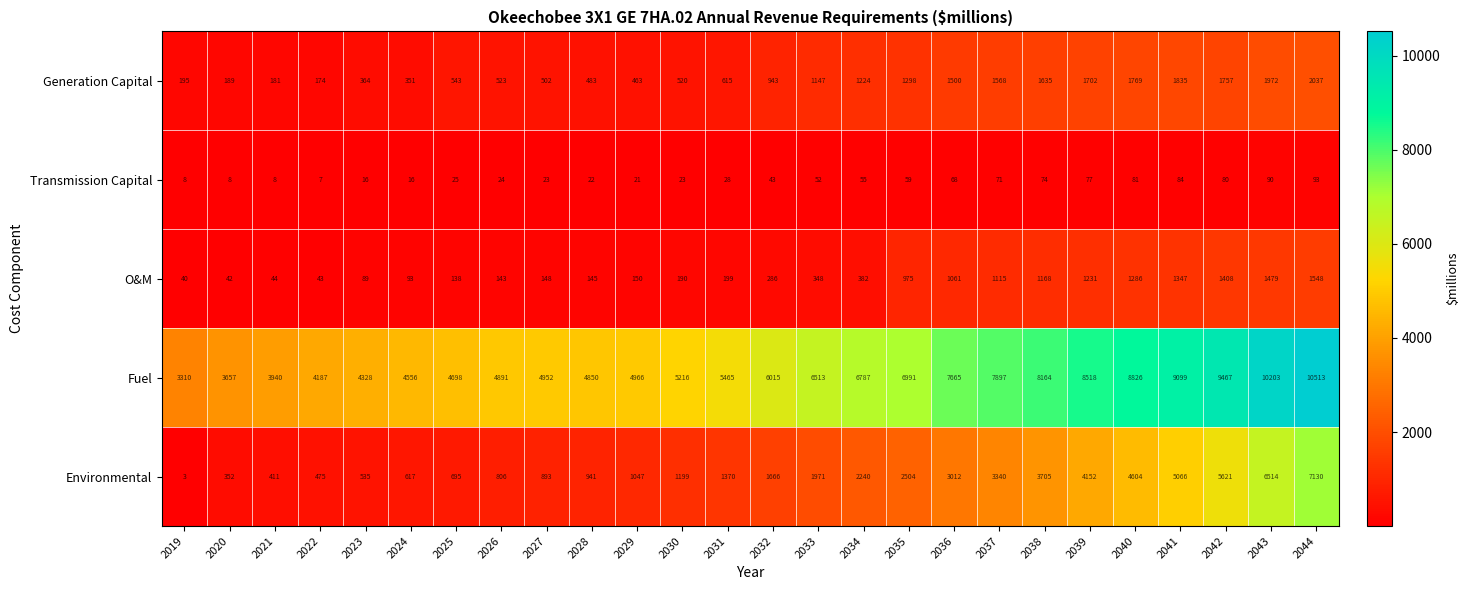

What is the difference between the second highest and second lowest values in the Fuel series?

6546